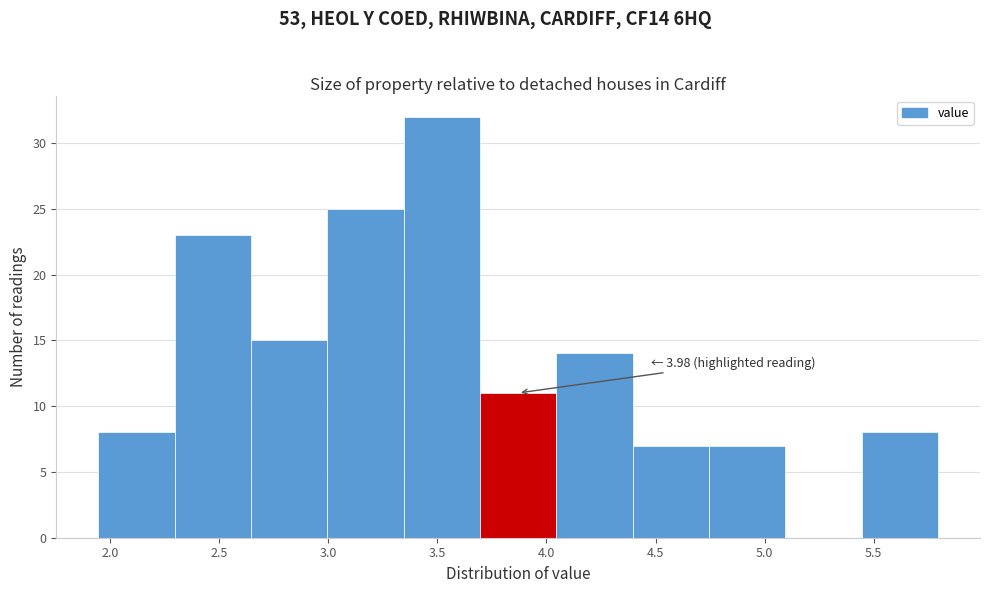

Which range on the x-axis has the tallest bar?

3.345 to 3.695